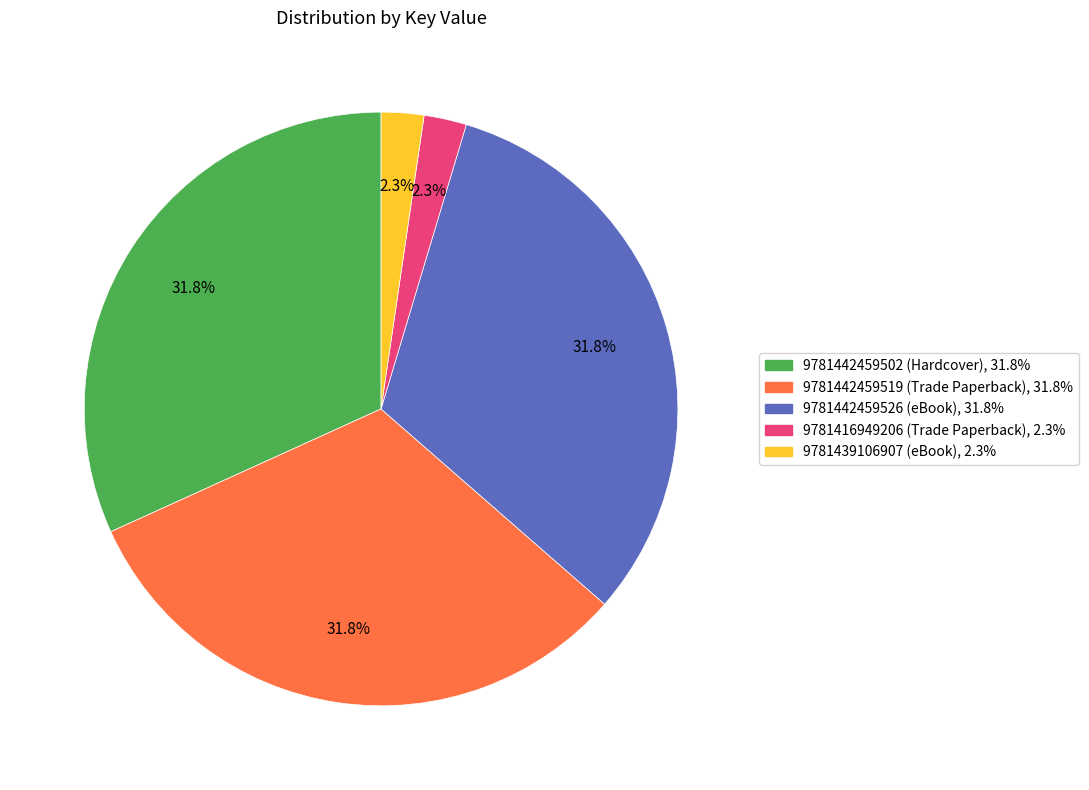

The 9781416949206 (Trade Paperback) slice represents 11% of the pie. True or false?

False